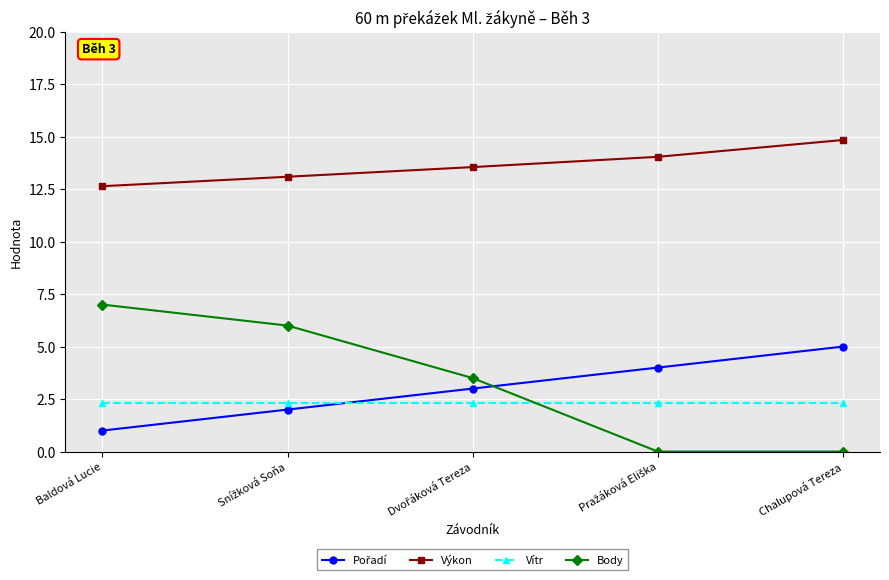

Is this an area chart (filled region under the line)?

No